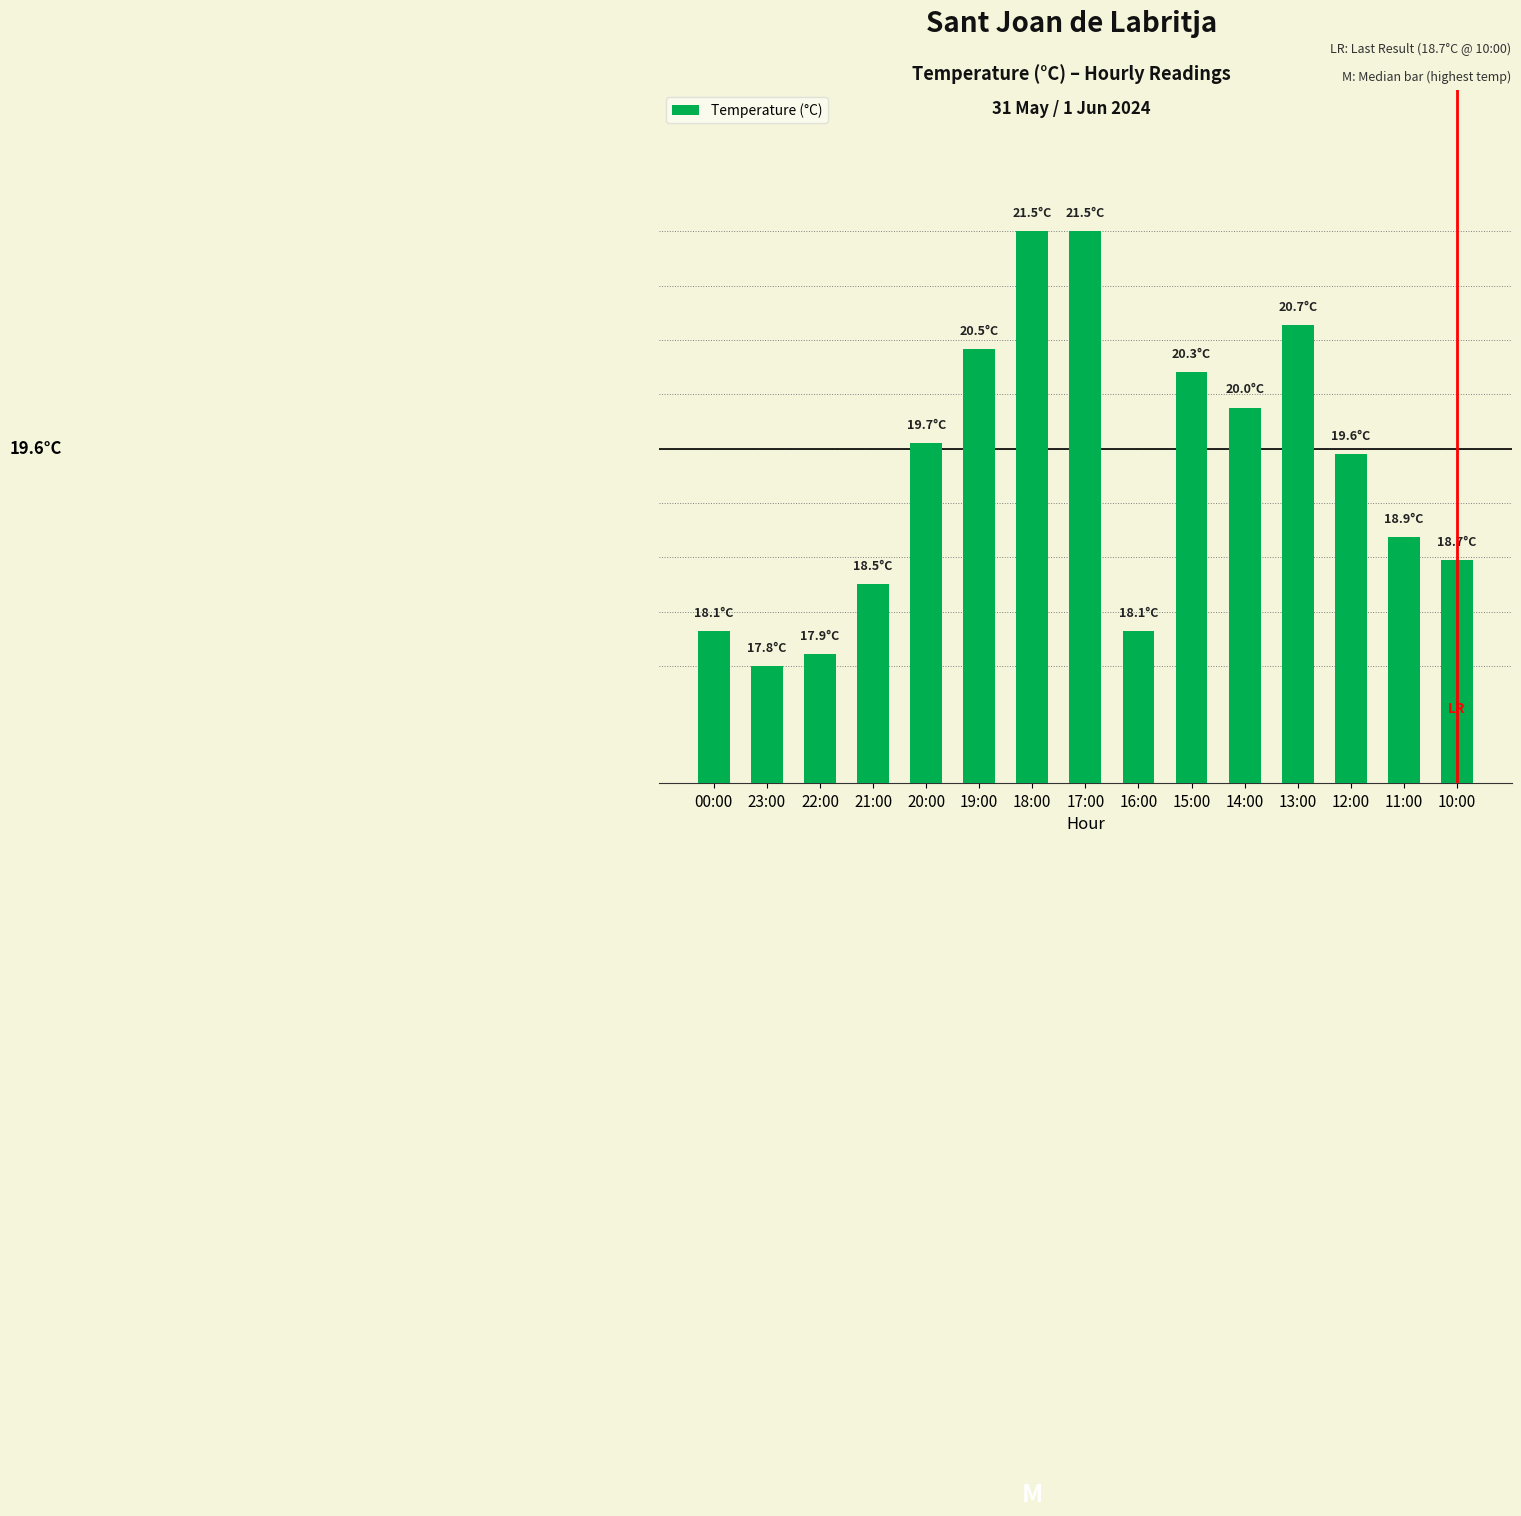

Where is the data nearest to the value 19?

11:00